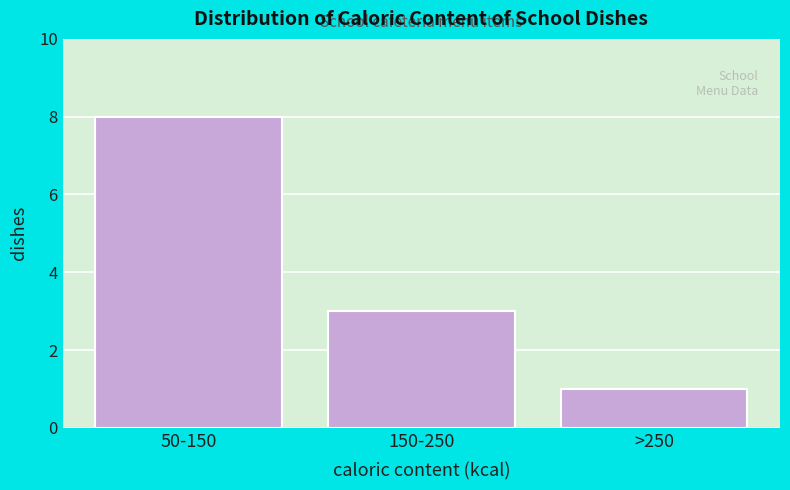

Reading right to left, extract all data points from this chart.

>250=1	150-250=3	50-150=8